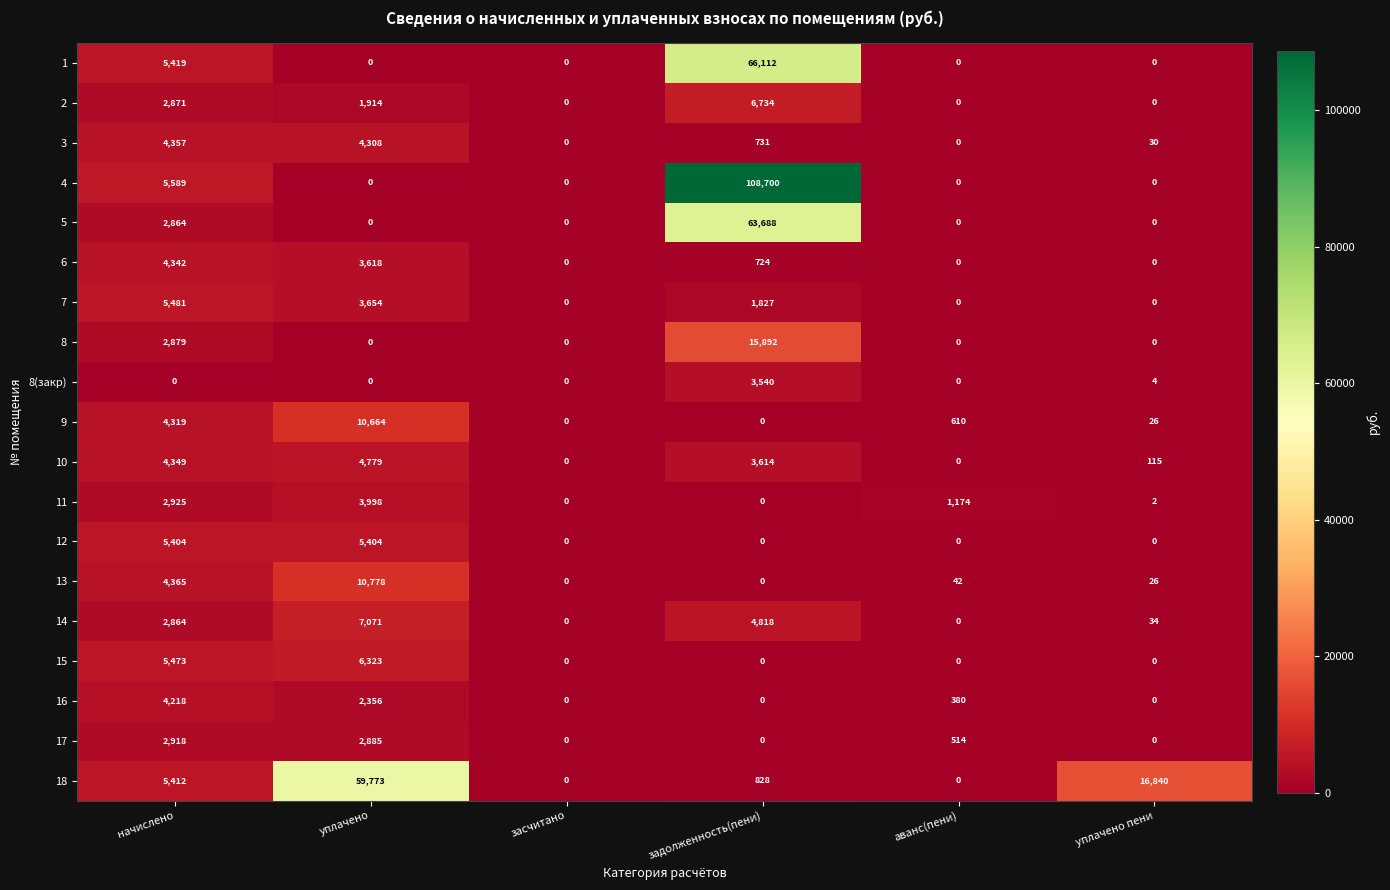

What is the greatest value displayed?

108700